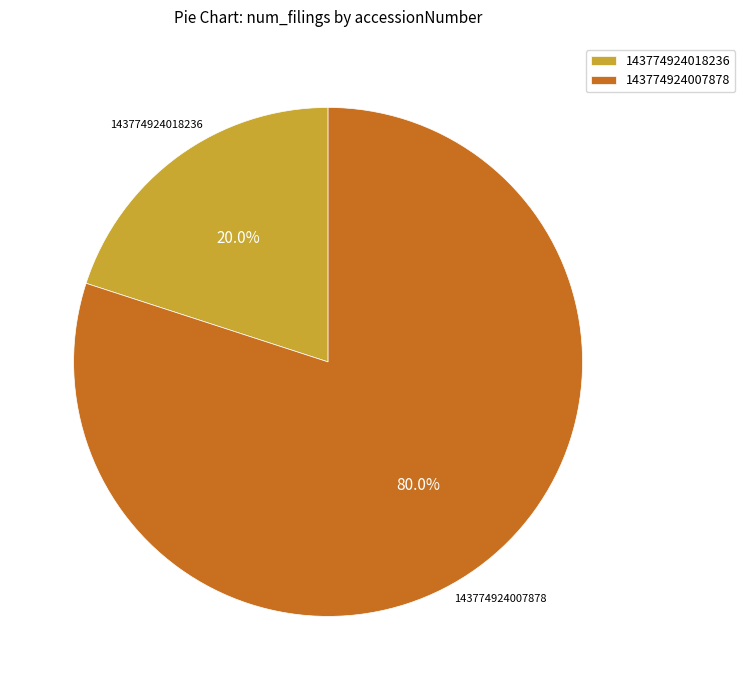

Rank the categories by value from lowest to highest.

143774924018236, 143774924007878